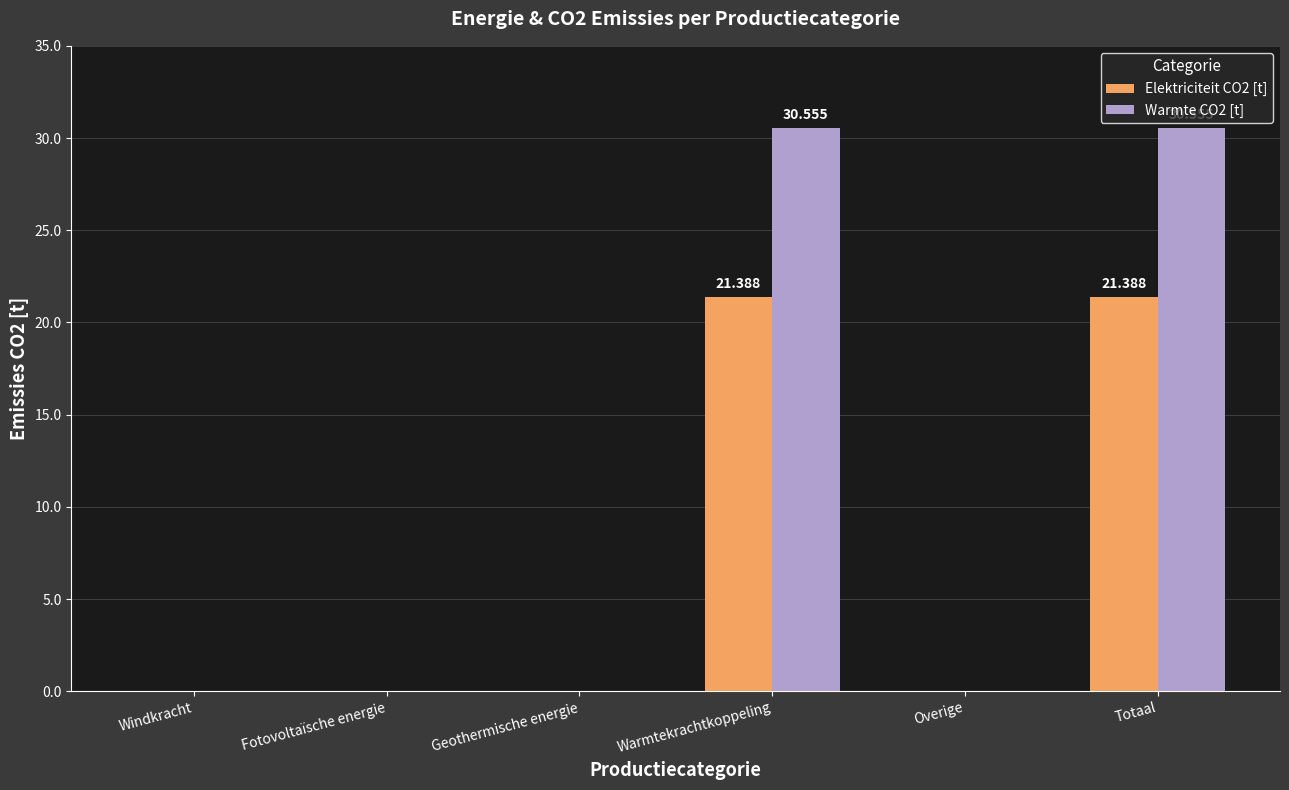

Reading right to left, list all the values displayed in this chart.

Elektriciteit CO2 [t]: 21.4	0.0	21.4	0.0	0.0	0.0
Warmte CO2 [t]: 30.6	0.0	30.6	0.0	0.0	0.0